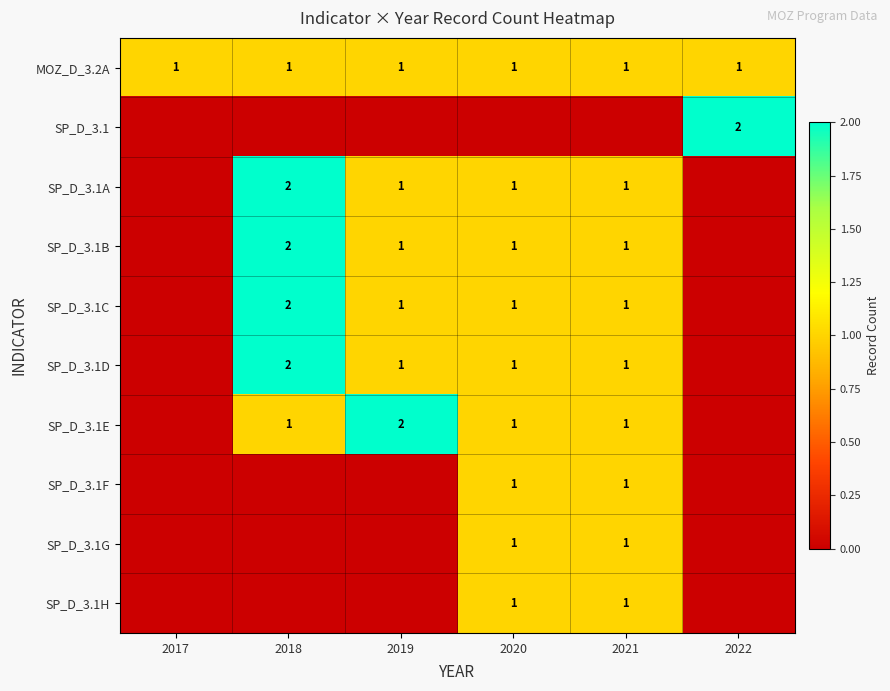

Is the value of SP_D_3.1F at 2020 greater than the value of SP_D_3.1A at 2018?

No